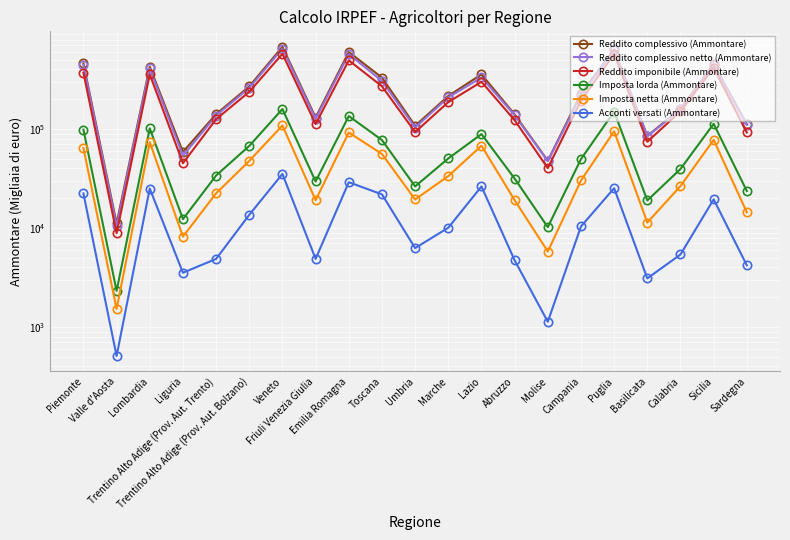

At which category is the sum across all series the highest?

Veneto